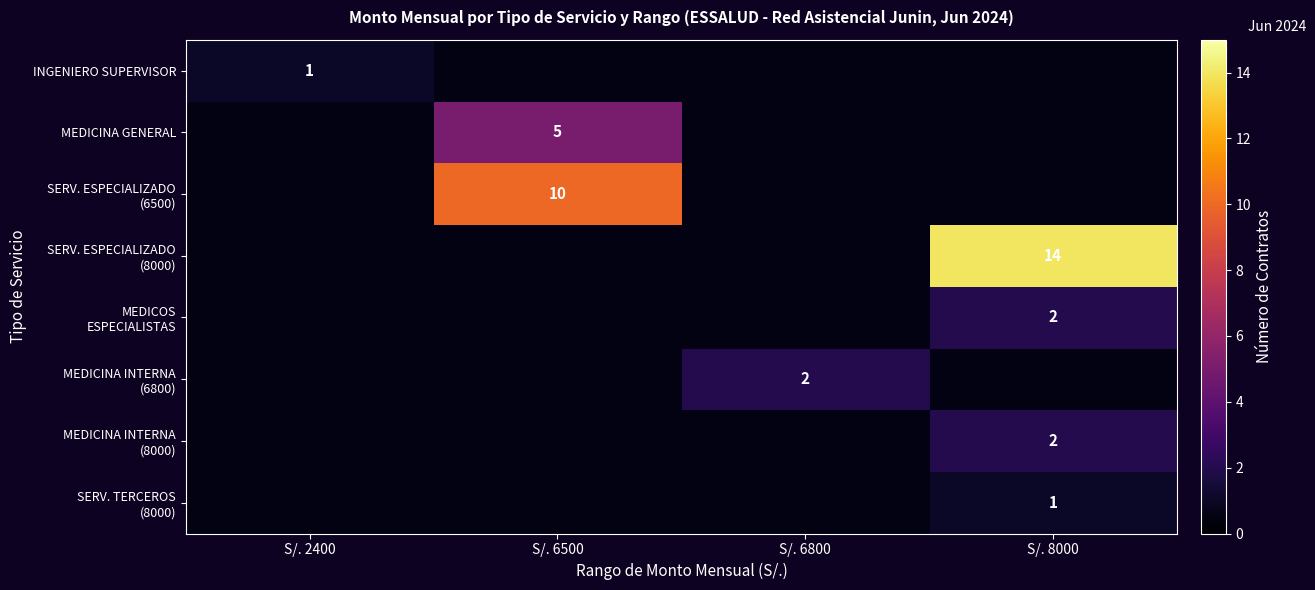

Is it true that INGENIERO SUPERVISOR equals 0.4 at S/. 2400?

False